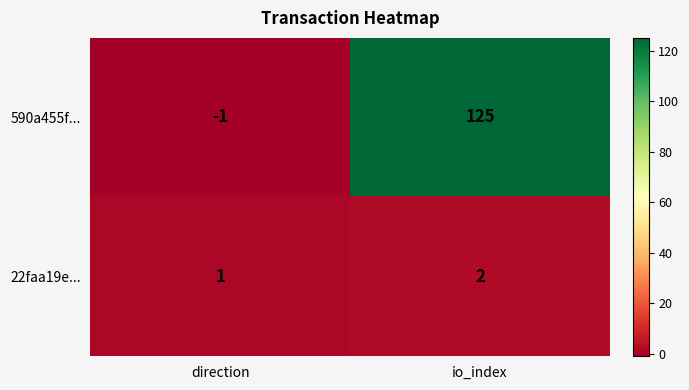

At which category is the sum across all series the highest?

io_index